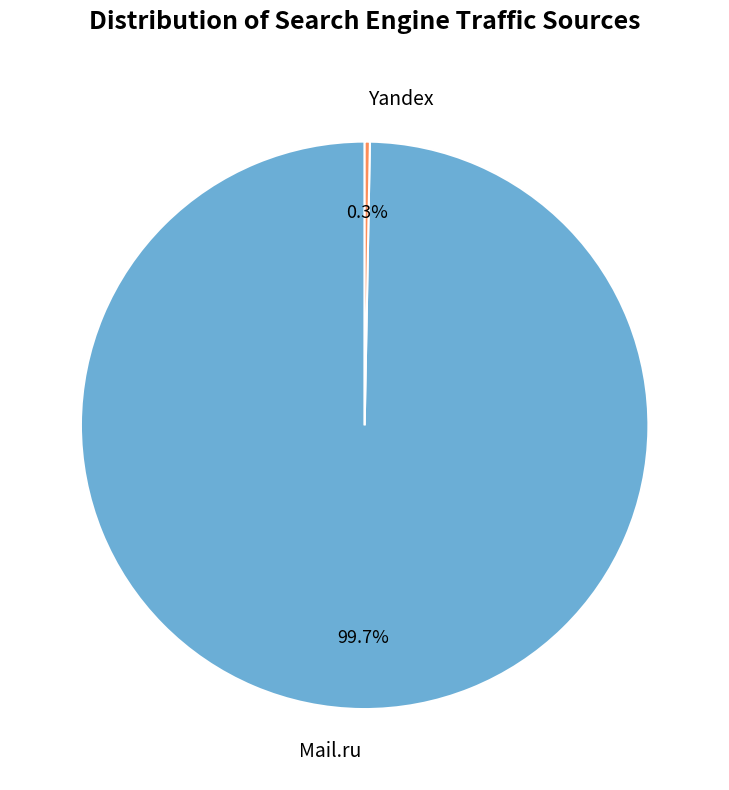

What is the smallest slice in the pie chart?

Yandex